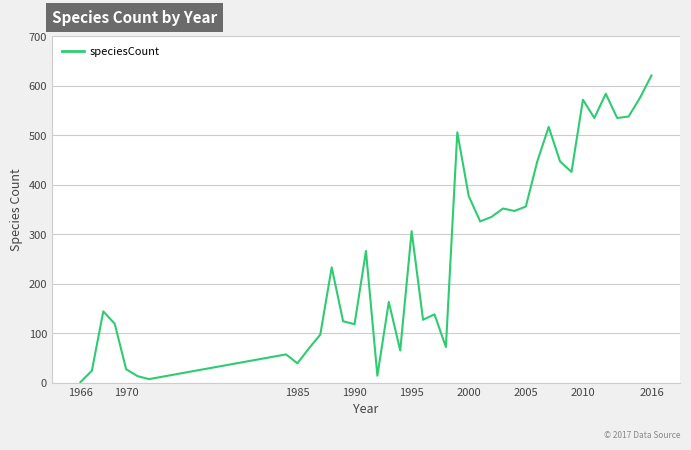

What is the maximum value shown in the chart?

621